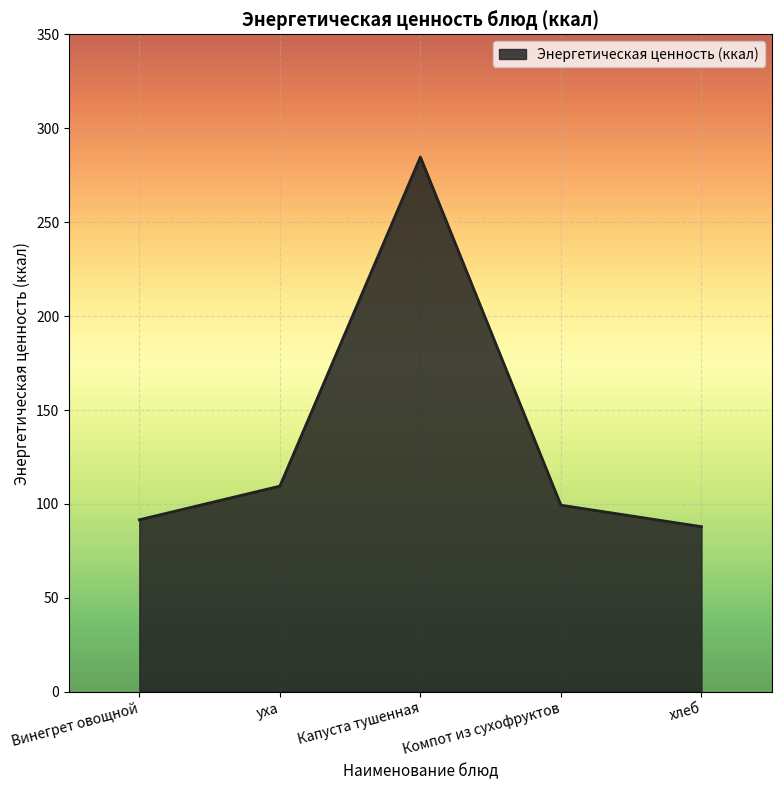

What value does the data have at хлеб?

87.9